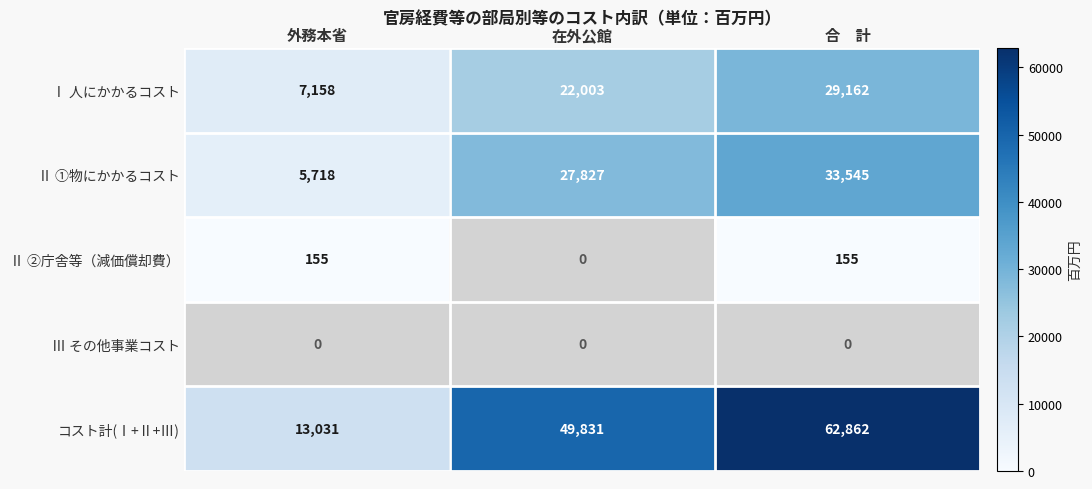

The Ⅱ ②庁舎等（減価償却費） series shows 155 at 外務本省. True or false?

True